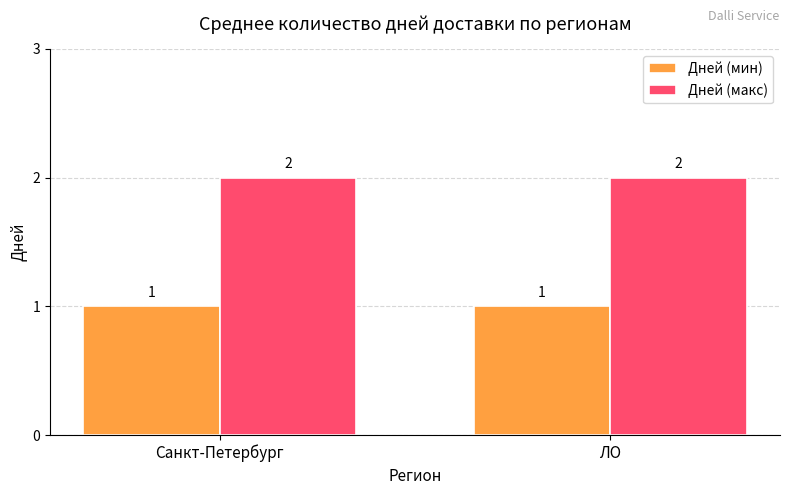

List the series in order of their peak value, highest first.

Дней (макс), Дней (мин)